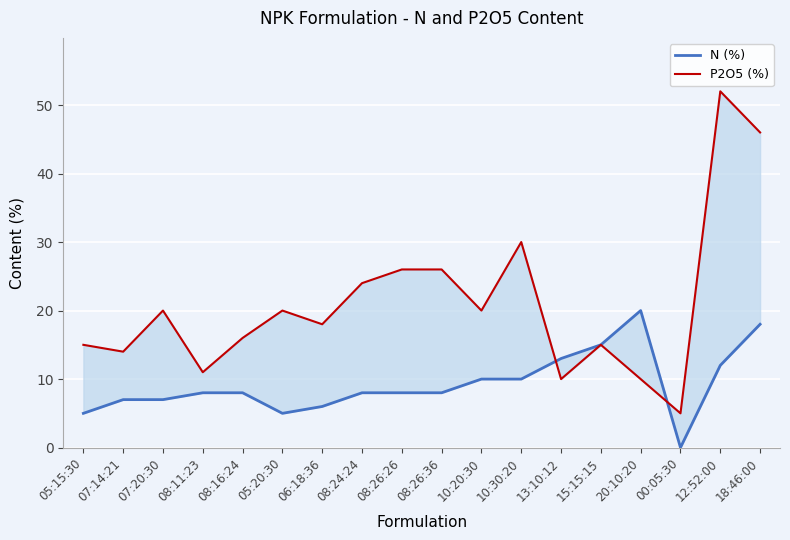

What is the difference between the maximum and minimum values in the P2O5 (%) series?

47